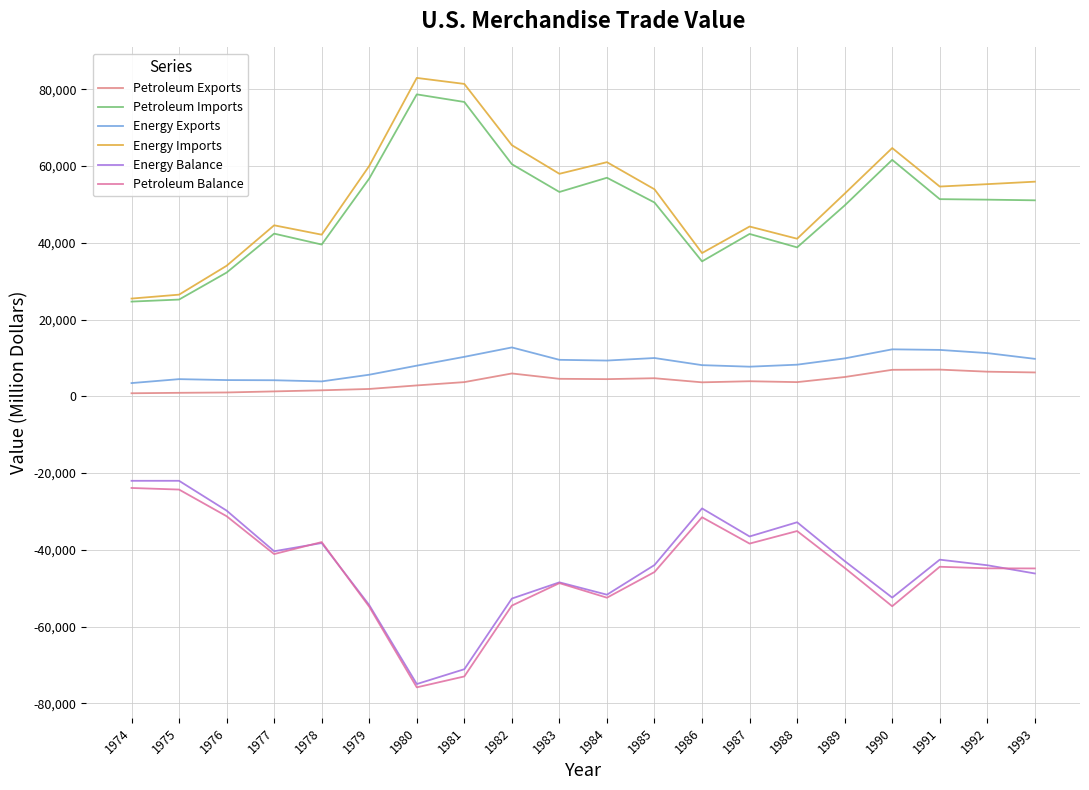

List the series in order of their peak value, highest first.

Energy Imports, Petroleum Imports, Energy Exports, Petroleum Exports, Energy Balance, Petroleum Balance